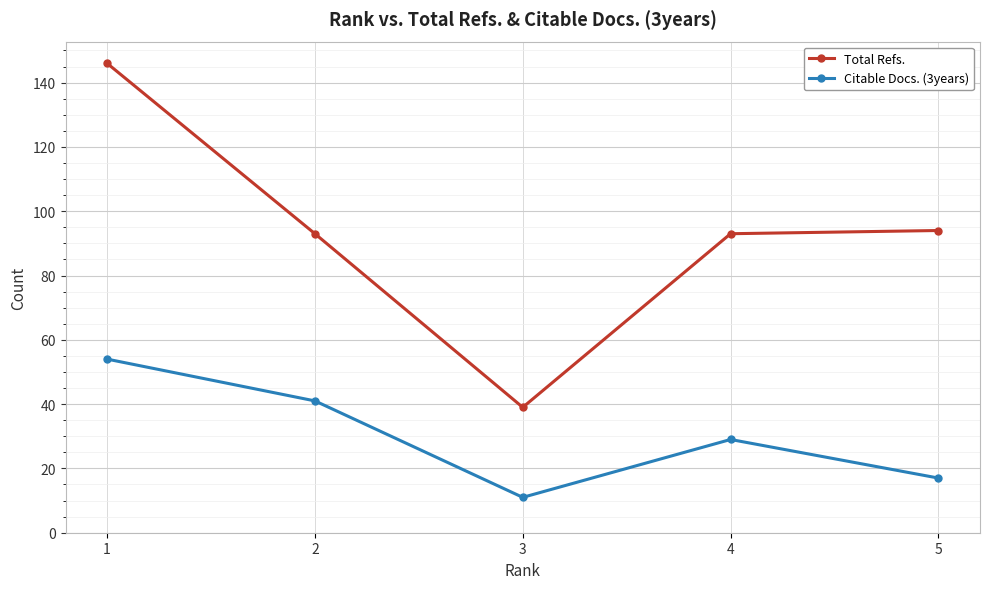

List the series in order of their overall mean, lowest first.

Citable Docs. (3years), Total Refs.